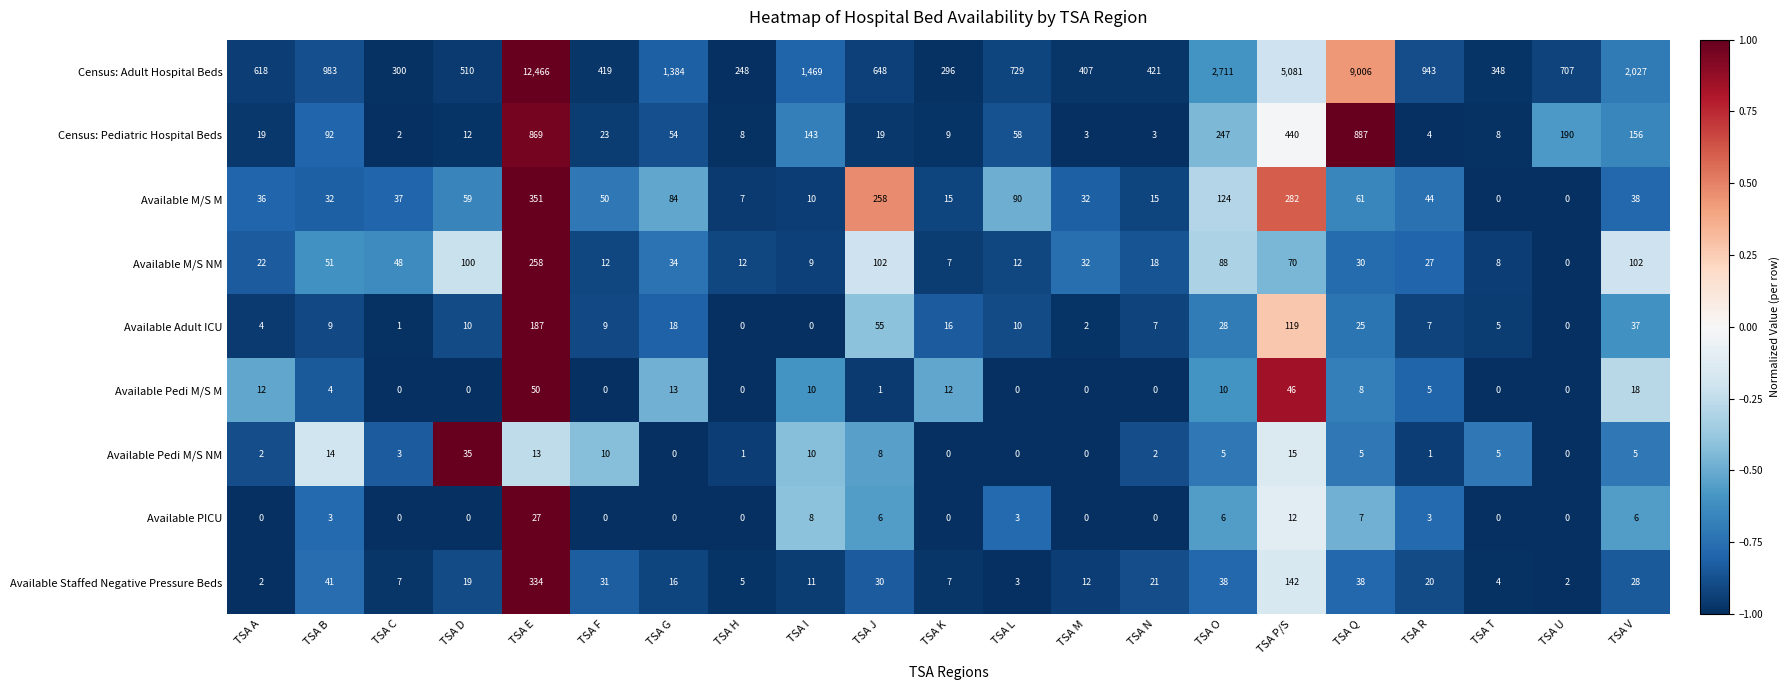

Where does the Available Pedi M/S M series first go above 4?

TSA A